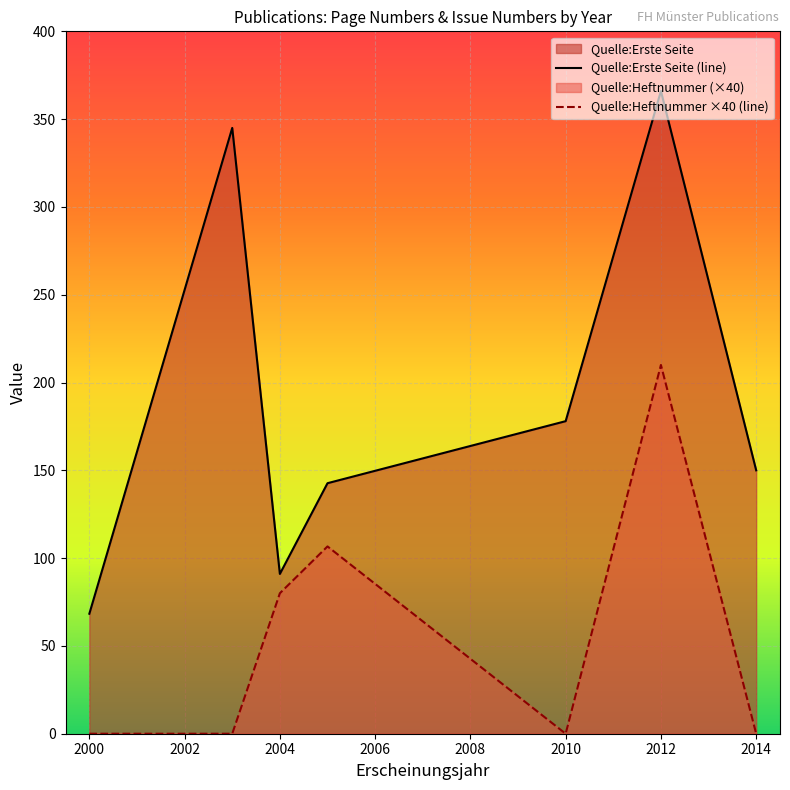

What is the spread (max minus min) of values at 2004?

11.0